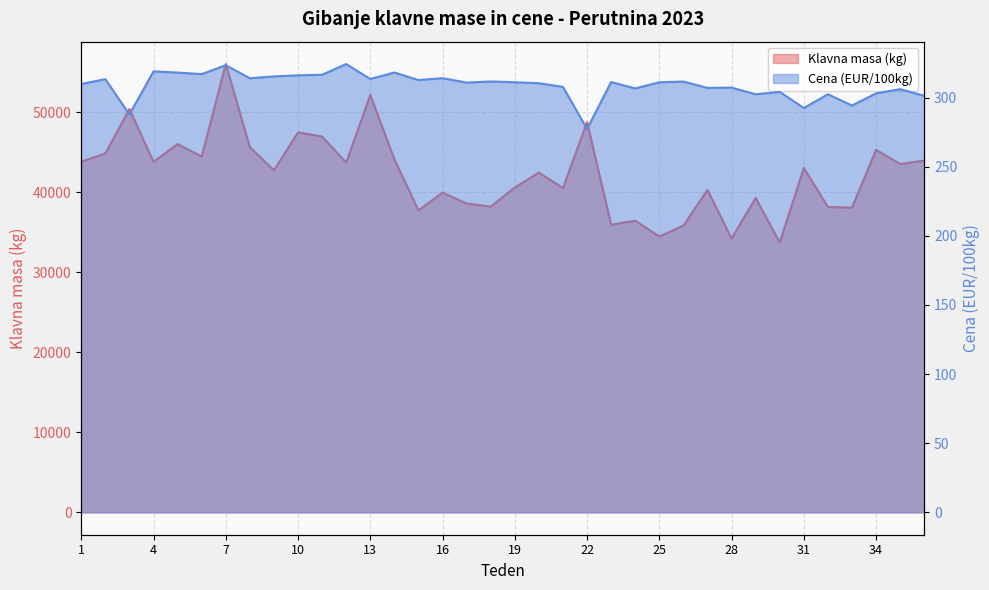

How many distinct data groups are displayed?

2